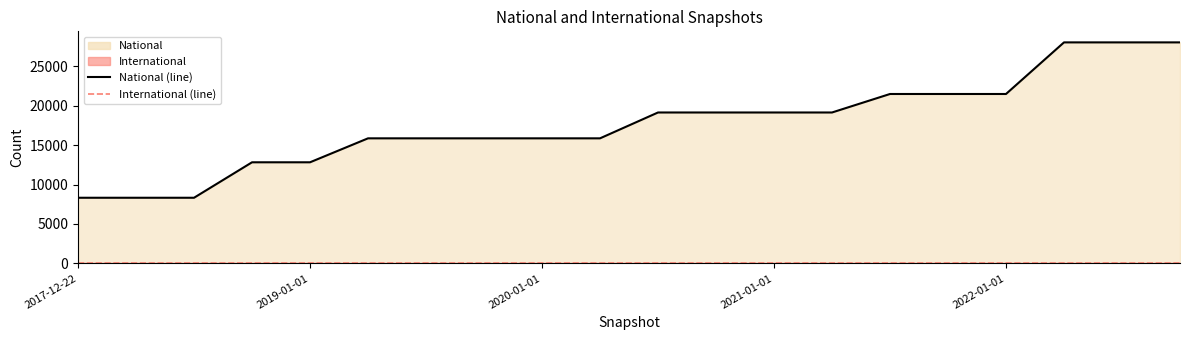

True or false: national (line) and international (line) cross at least once.

False